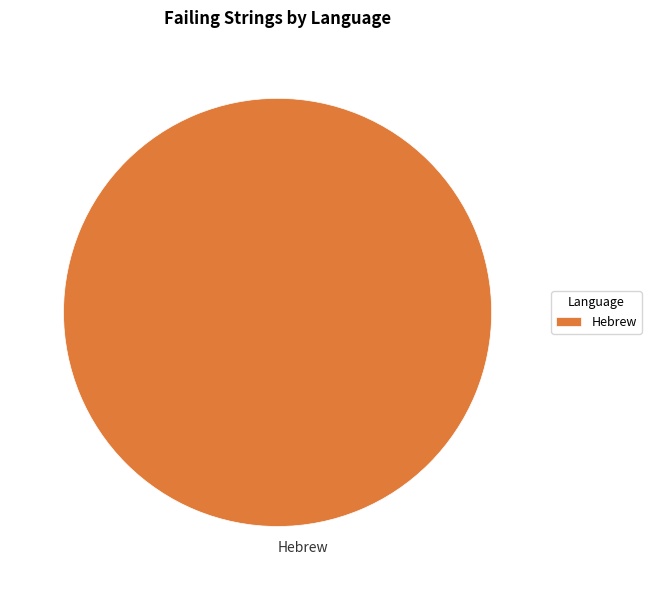

How many slices are in this pie chart?

1